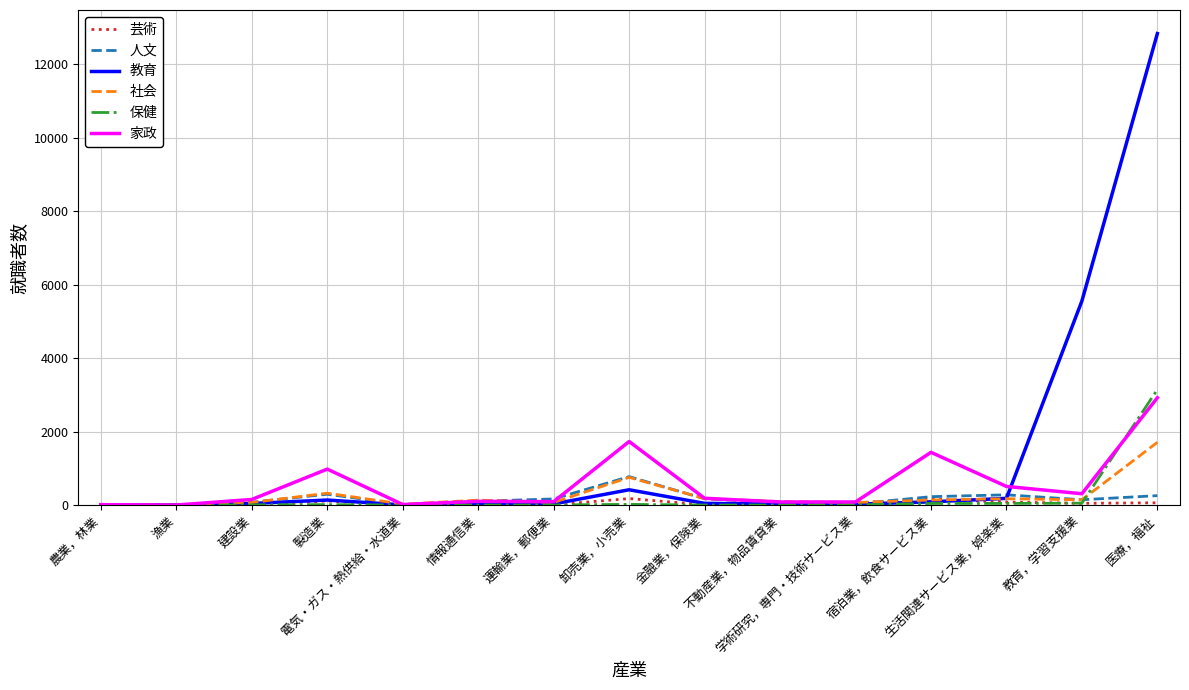

Is it true that 芸術 equals 109 at 製造業?

True